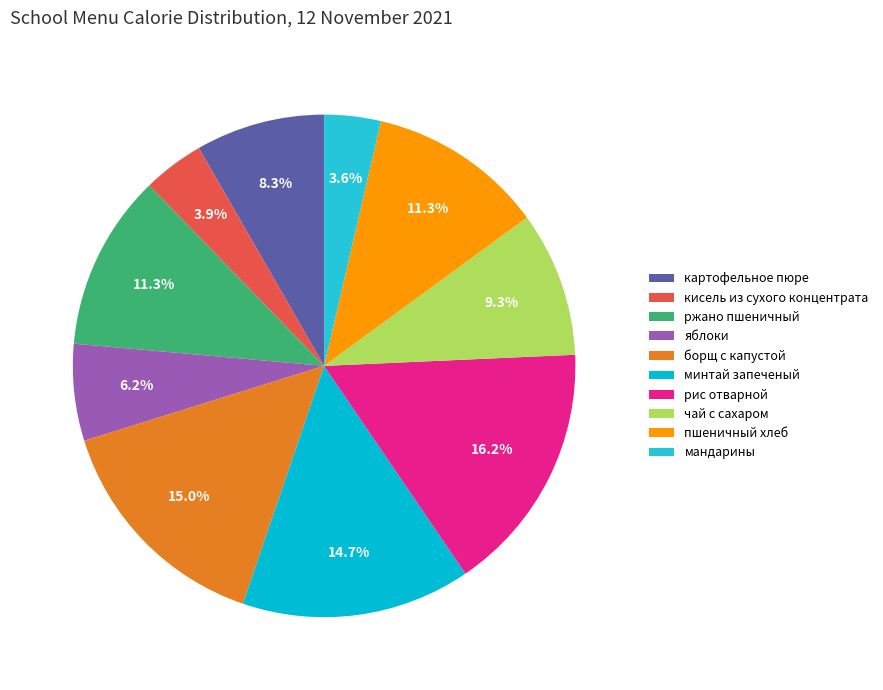

To the nearest percent, what portion does мандарины represent?

4%